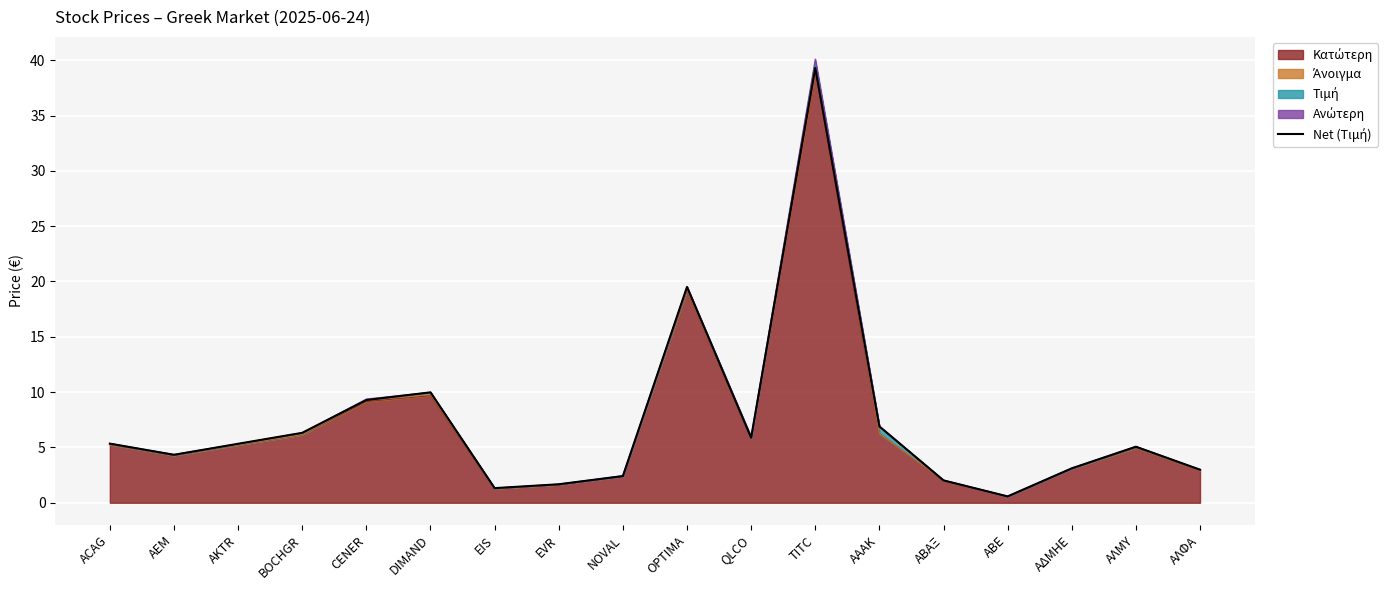

How many points are higher than both their immediate neighbors (excluding endpoints)?

4